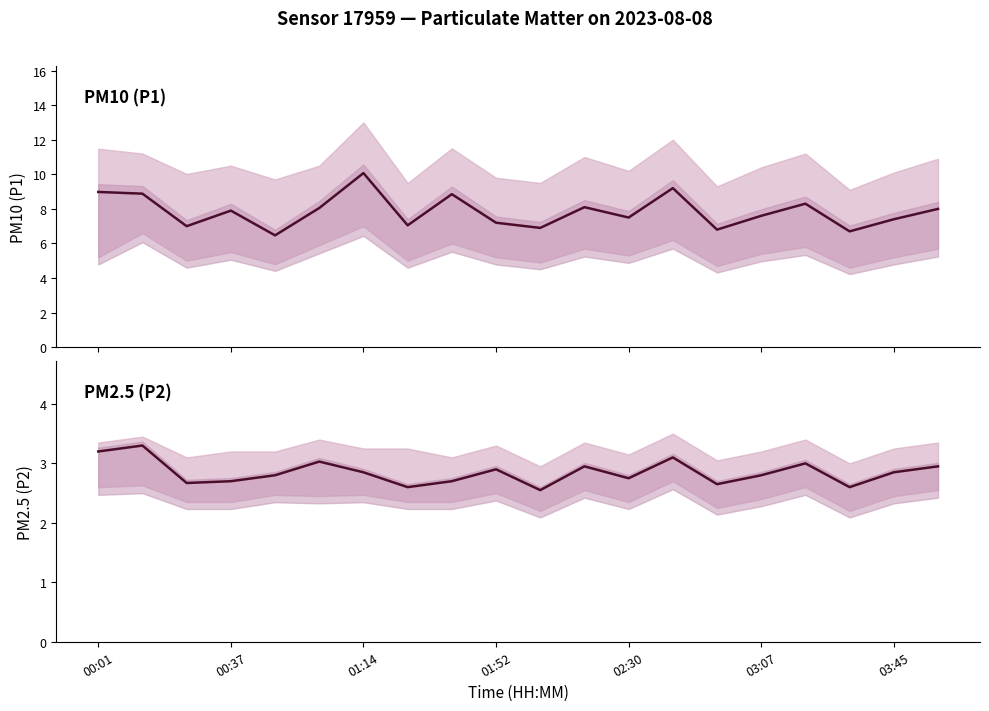

Does the chart display data point markers on the line(s)?

No